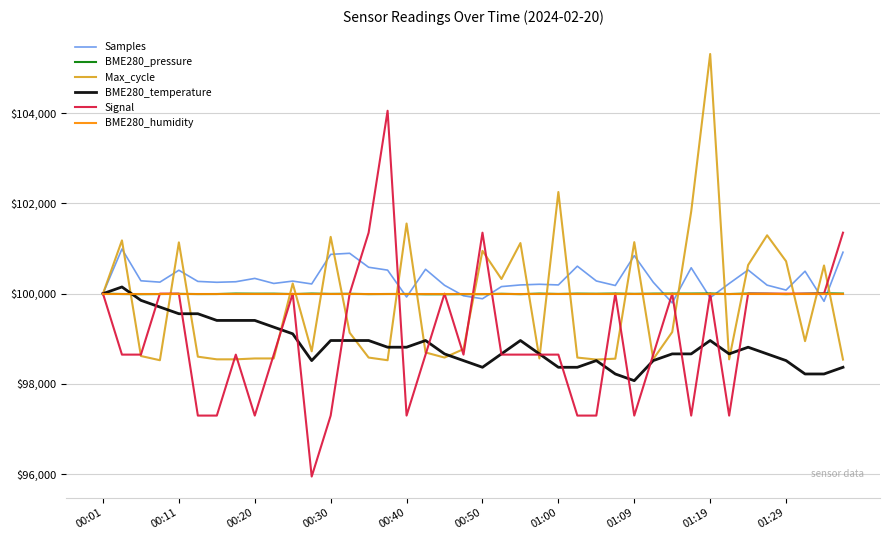

What is the smallest value displayed?

95945.9